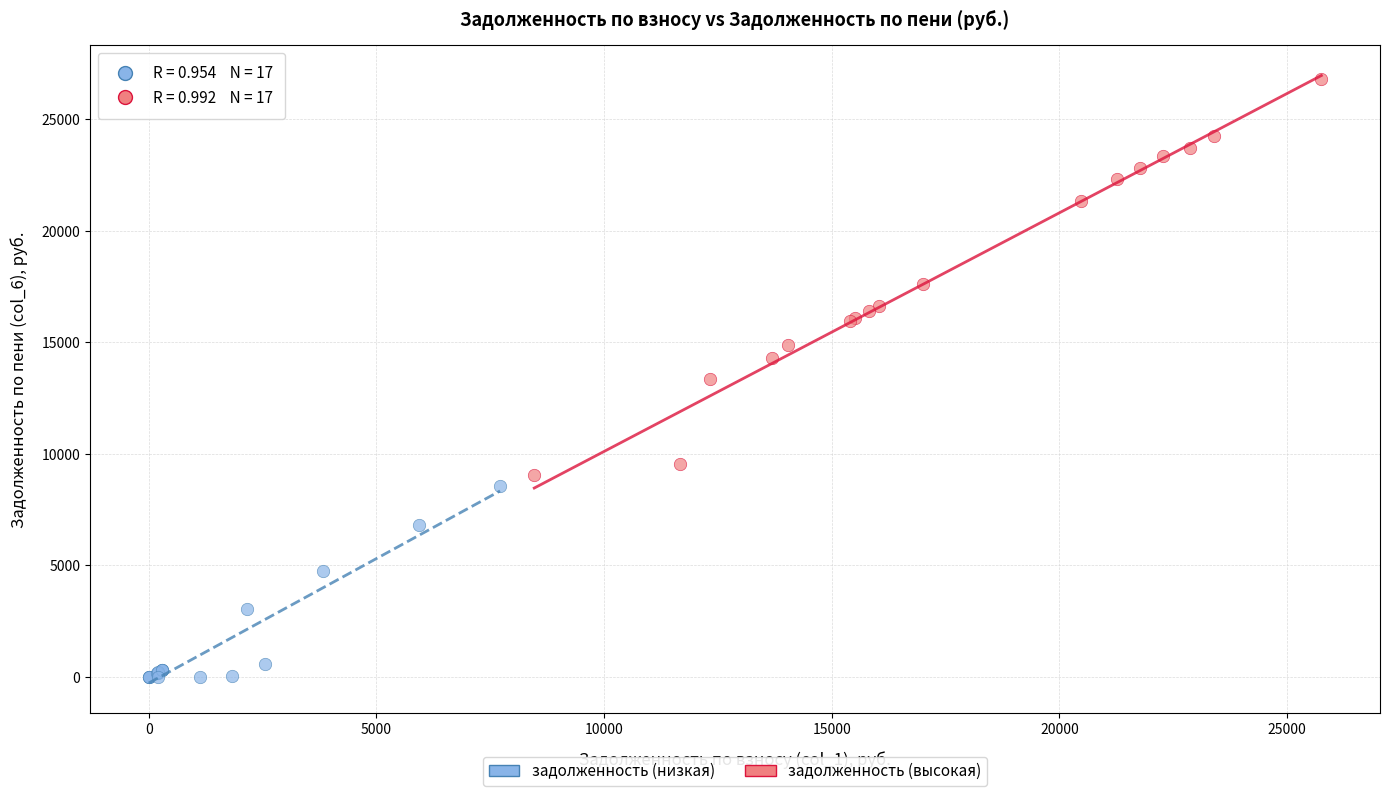

Which series has the widest spread of Y values?

задолженность (высокая)